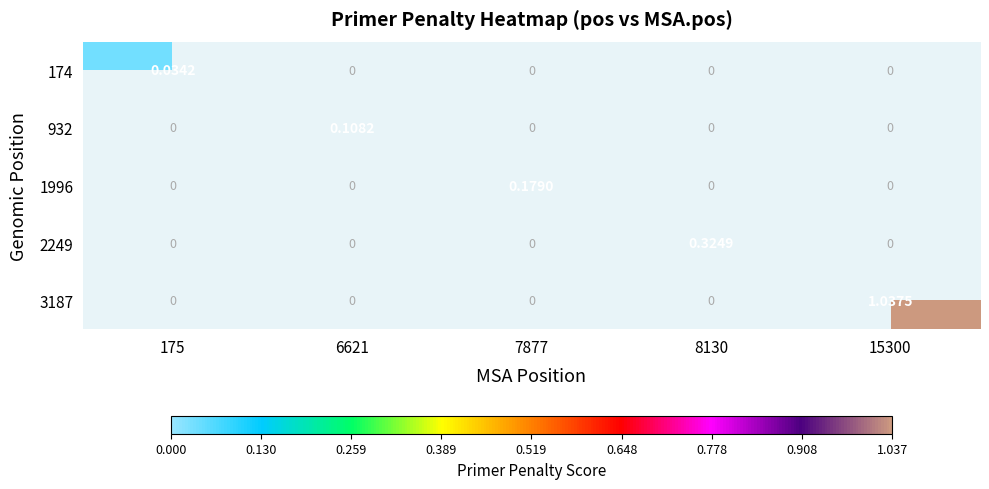

Which series changed the most between 175 and 6621?

932